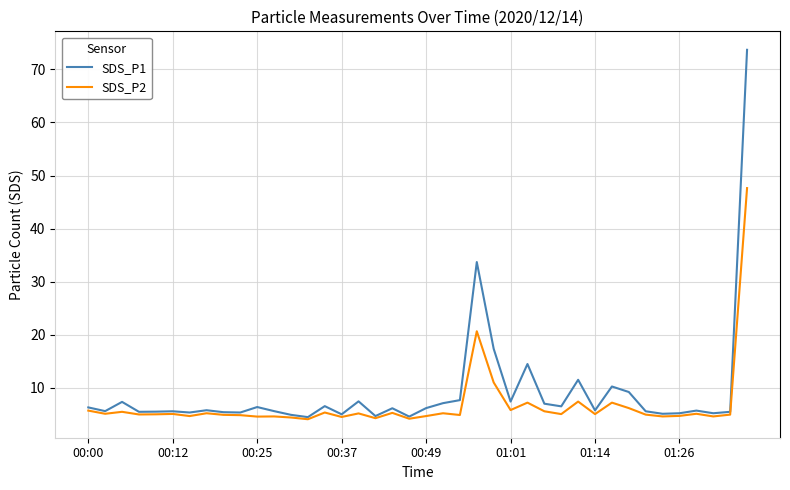

List the series in order of their peak value, highest first.

SDS_P1, SDS_P2